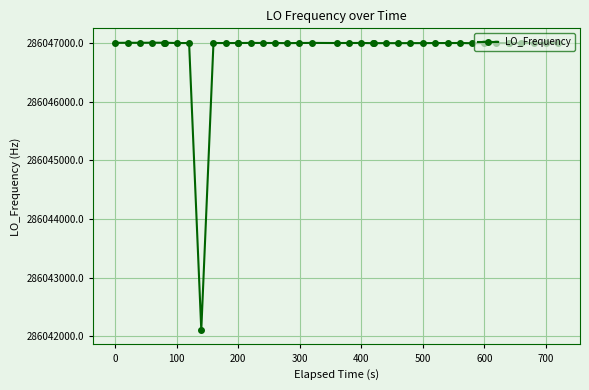

What is the smallest value displayed?

286042108.4